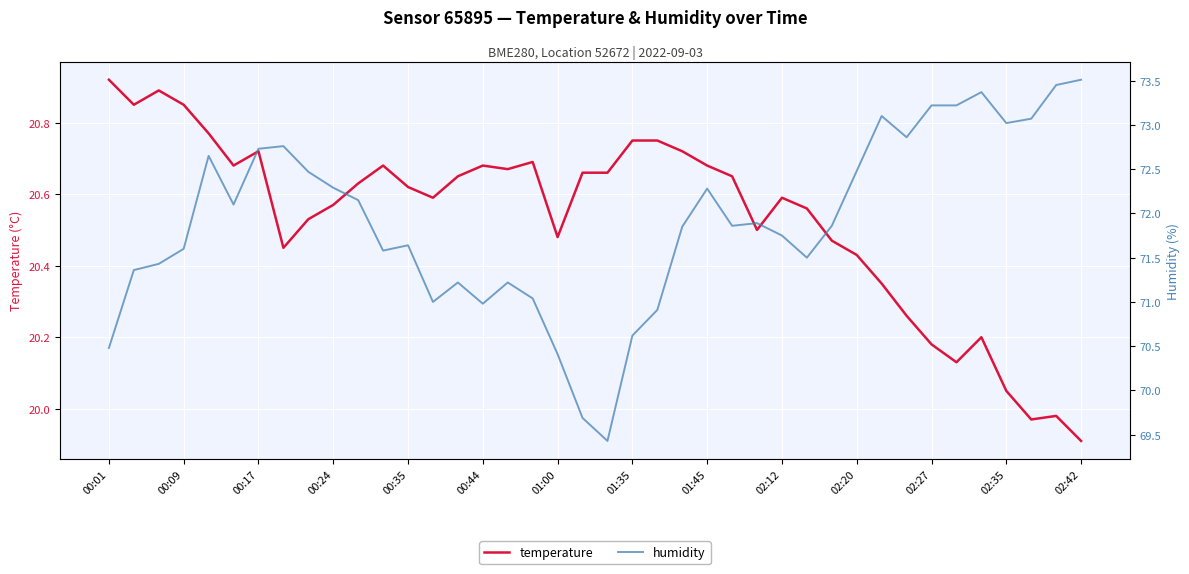

How many lines are shown in the chart?

2